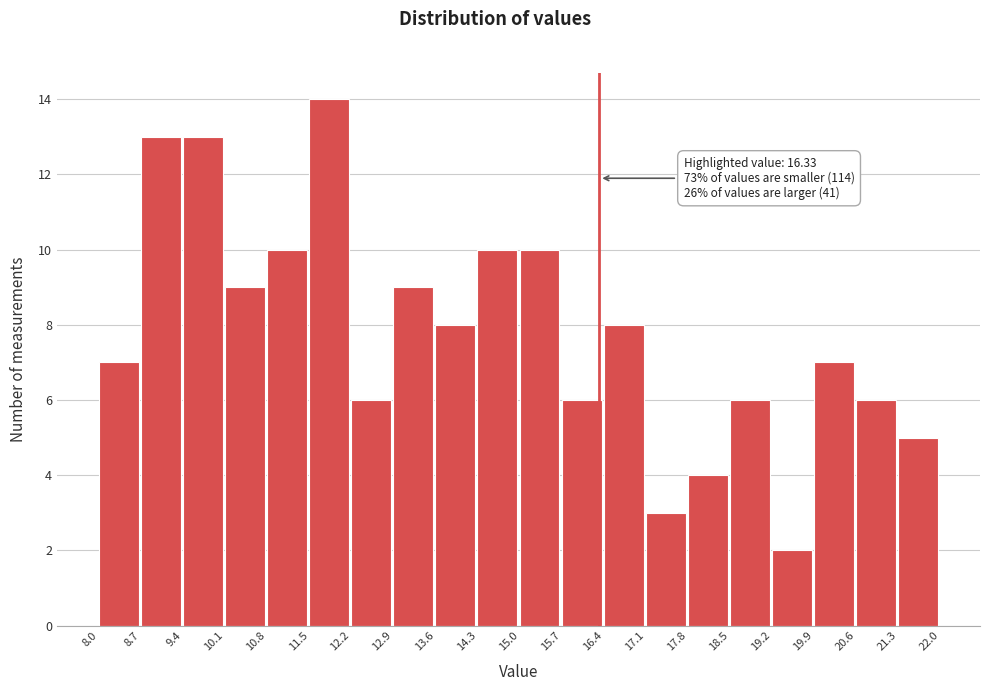

Which range on the x-axis has the tallest bar?

11.5 to 12.2